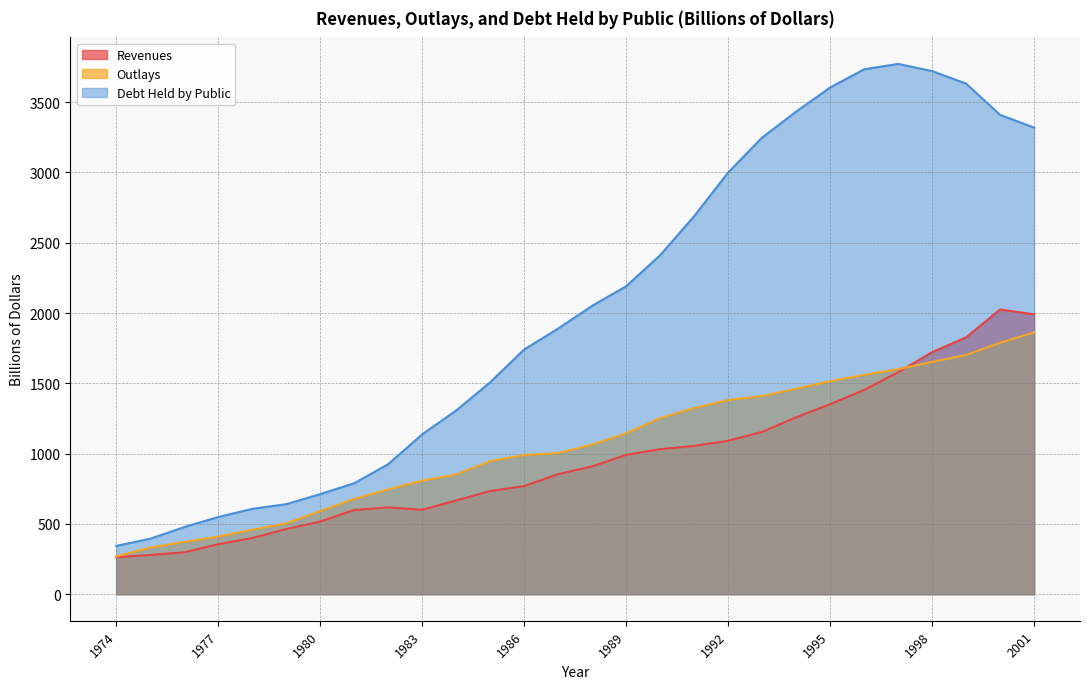

Which category has the highest value in the Revenues series?

2000